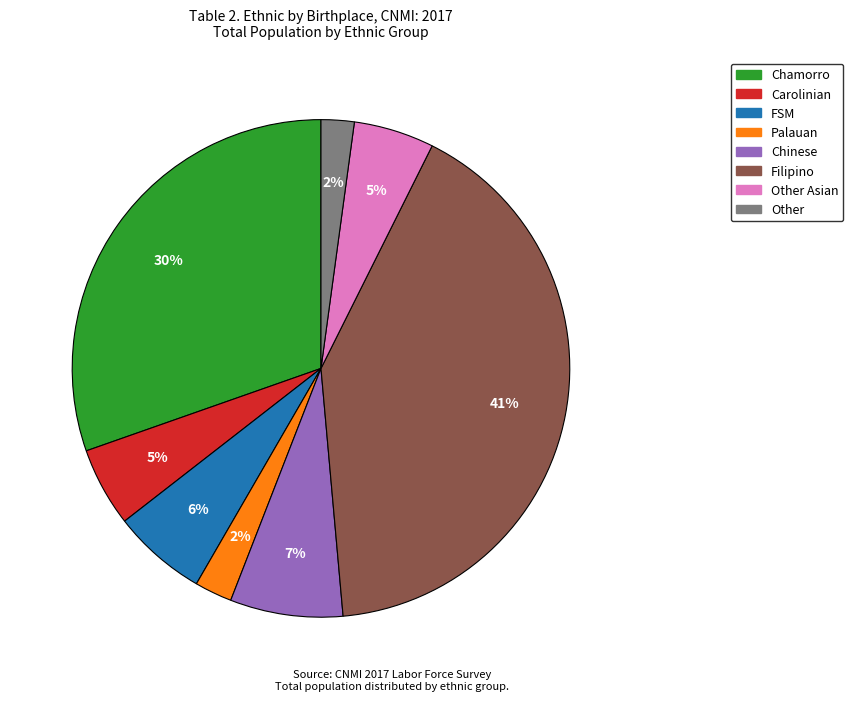

To the nearest percent, what is the average slice percentage?

12%